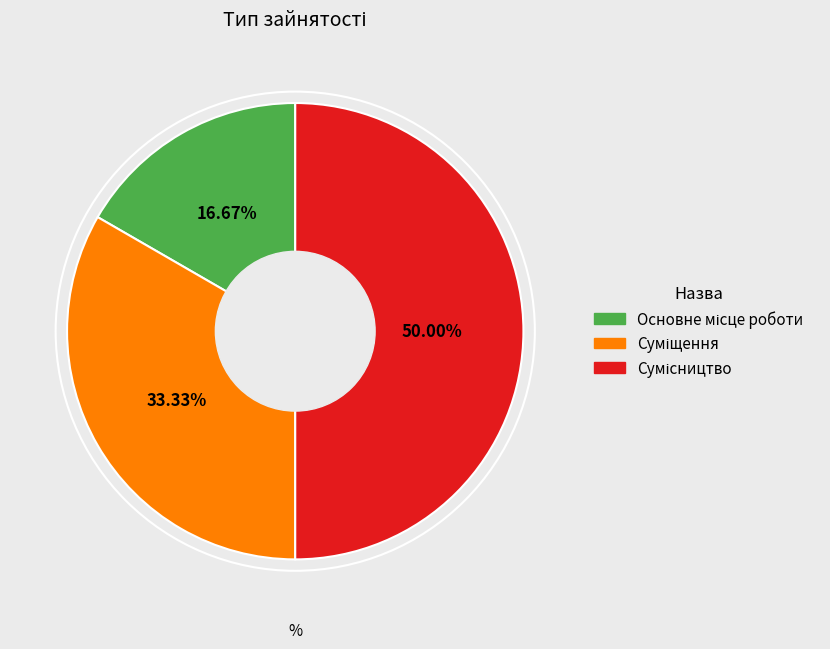

To the nearest percent, what portion does Суміщення represent?

33%